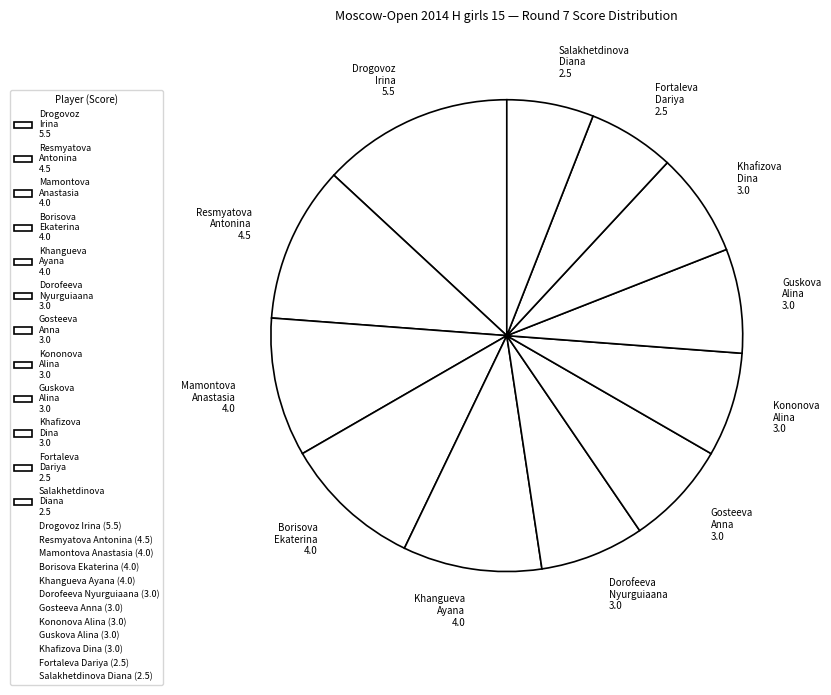

Does any single category account for the majority?

No